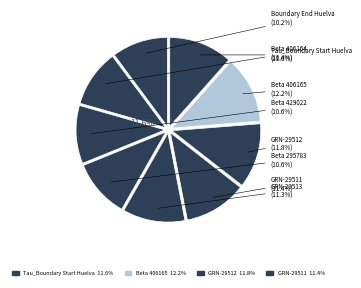

To the nearest percent, what is the average slice percentage?

11%